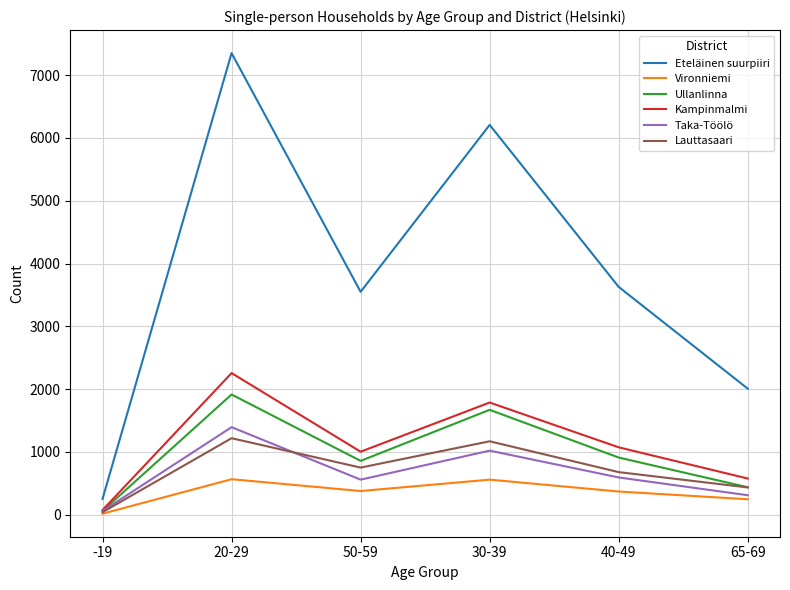

The value of Eteläinen suurpiiri at 65-69 is 2008. True or false?

True